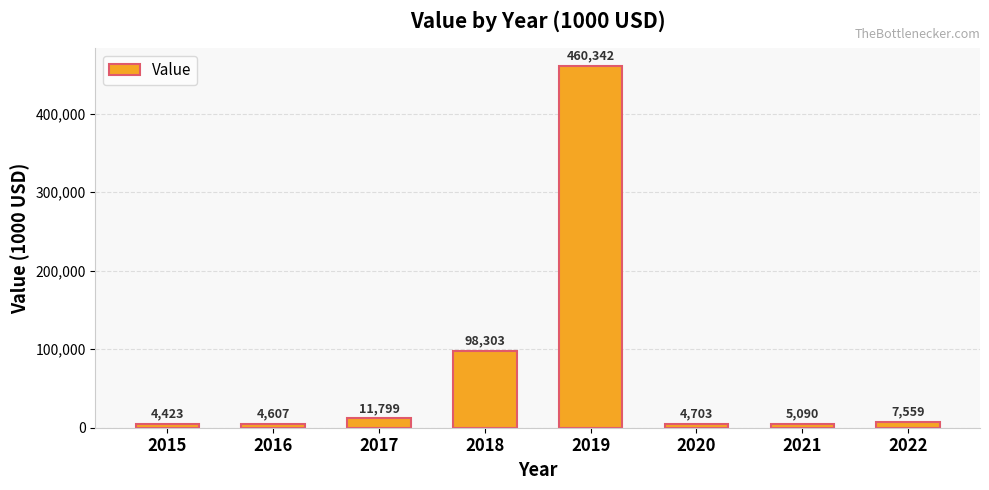

At which category does the chart reach its minimum across all series?

2015